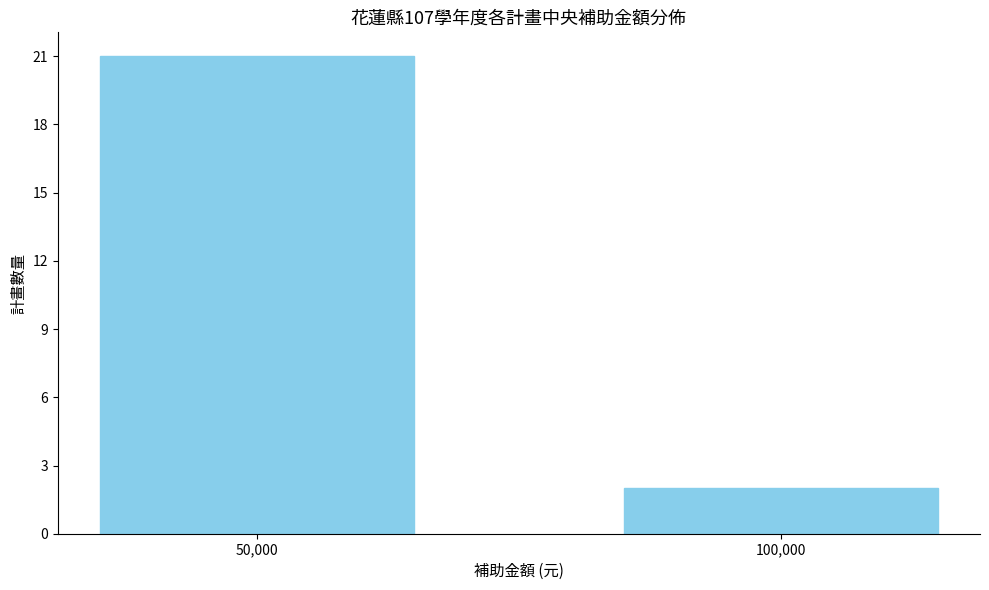

Reading left to right, transcribe all the data shown in this chart.

50,000=21	100,000=2